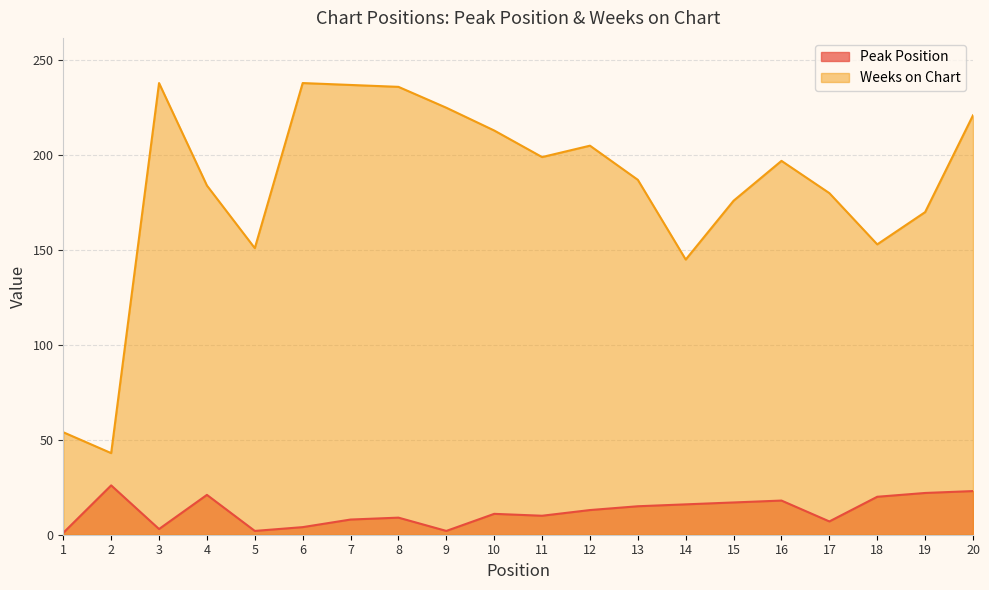

Read the Weeks on Chart value at 10.

213